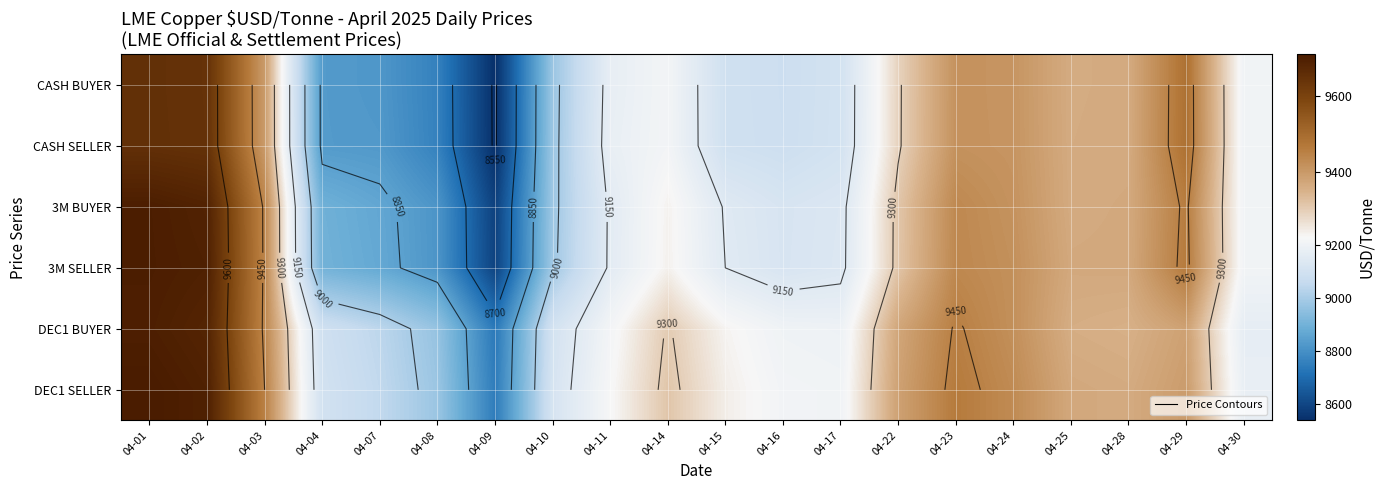

Is it true that DEC1 BUYER equals 8965.0 at 04-08?

True